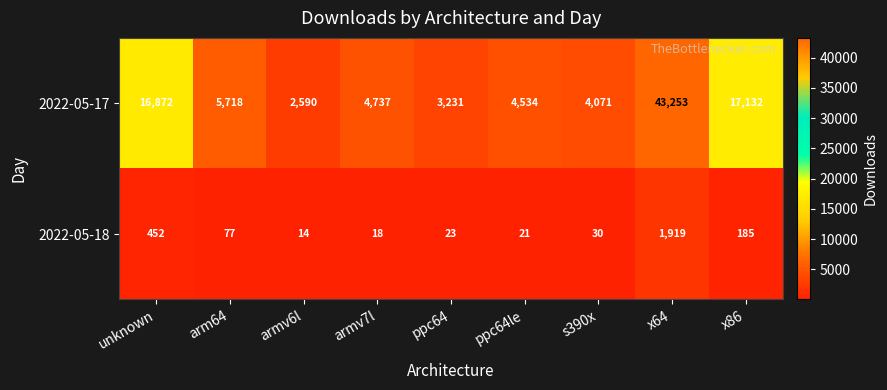

The 2022-05-17 series shows 1257 at ppc64. True or false?

False